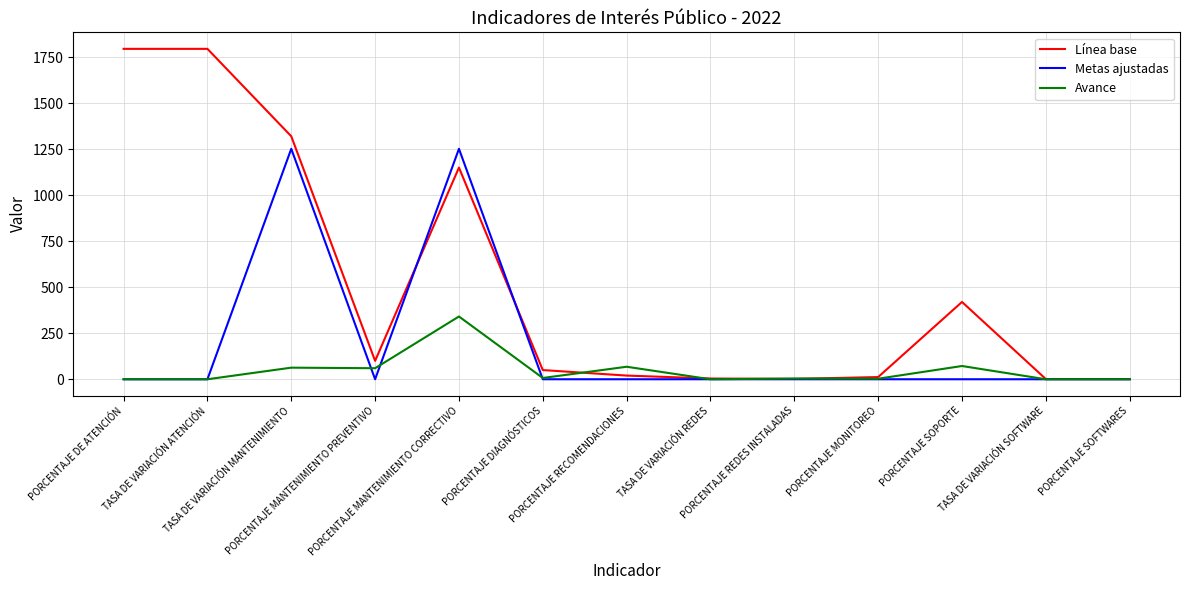

How many distinct data groups are displayed?

3